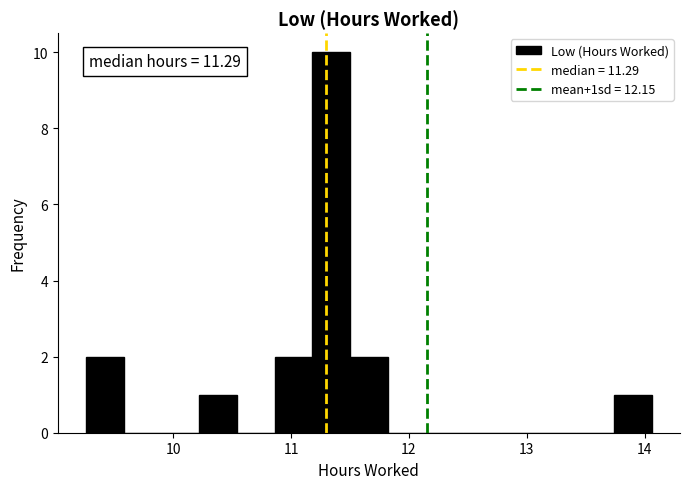

Around what value on the x-axis is the tallest bar? Give the approximate position of its centre, as read against the axis.

11.3